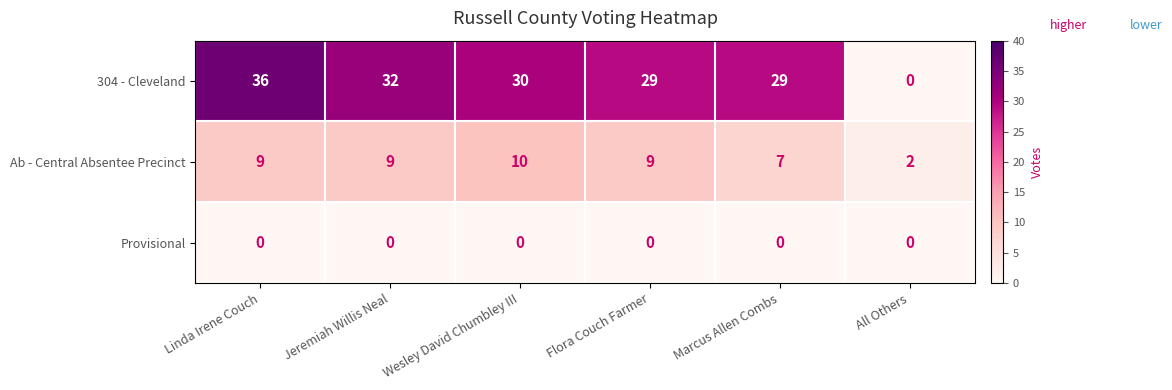

Rank the series by their maximum value, from highest to lowest.

304 - Cleveland, Ab - Central Absentee Precinct, Provisional